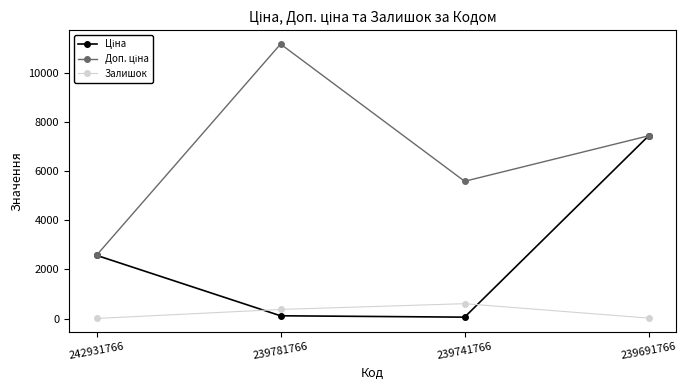

True or false: Залишок has a value of 3.0 at 242931766.

True